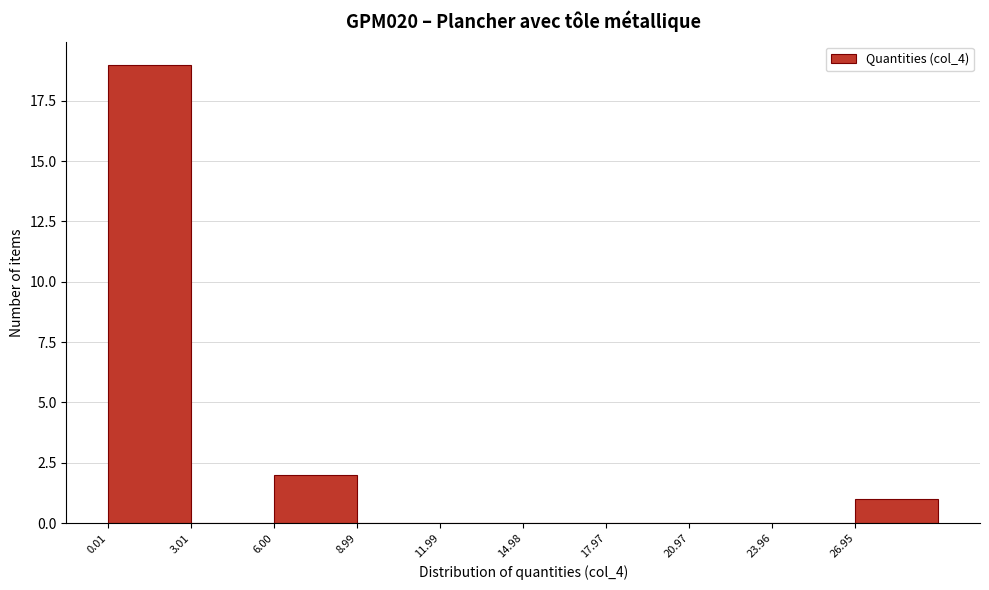

Reading left to right, transcribe this chart: for each bar, give the range it covers on the x-axis and its height. Neither the bar edges nor the heights are printed on the chart, so give them approximately, as read against the axes.

0 to 3: 19
3 to 6: 0
6 to 9: 2
9 to 12: 0
12 to 15: 0
15 to 18: 0
18 to 21: 0
21 to 24: 0
24 to 27: 0
27 to 30: 1